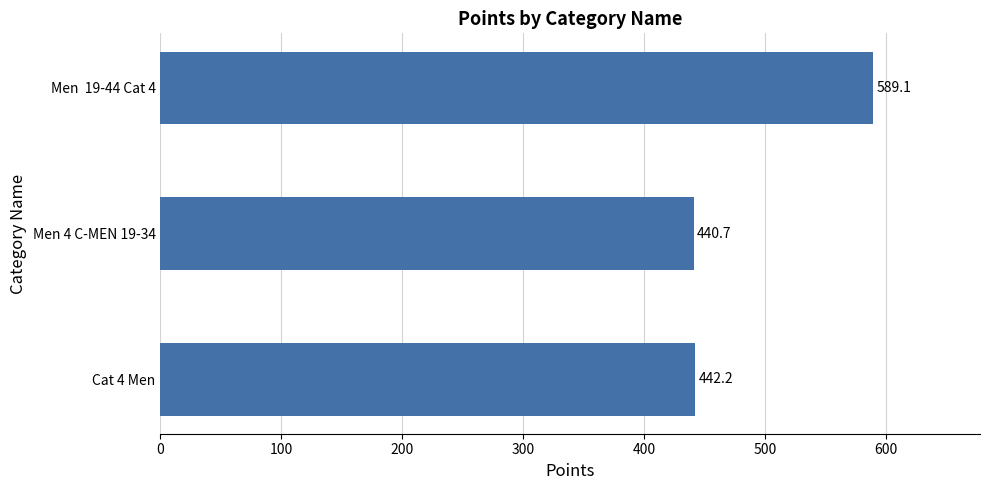

Rank the categories by value from lowest to highest.

Men 4 C-MEN 19-34, Cat 4 Men, Men  19-44 Cat 4